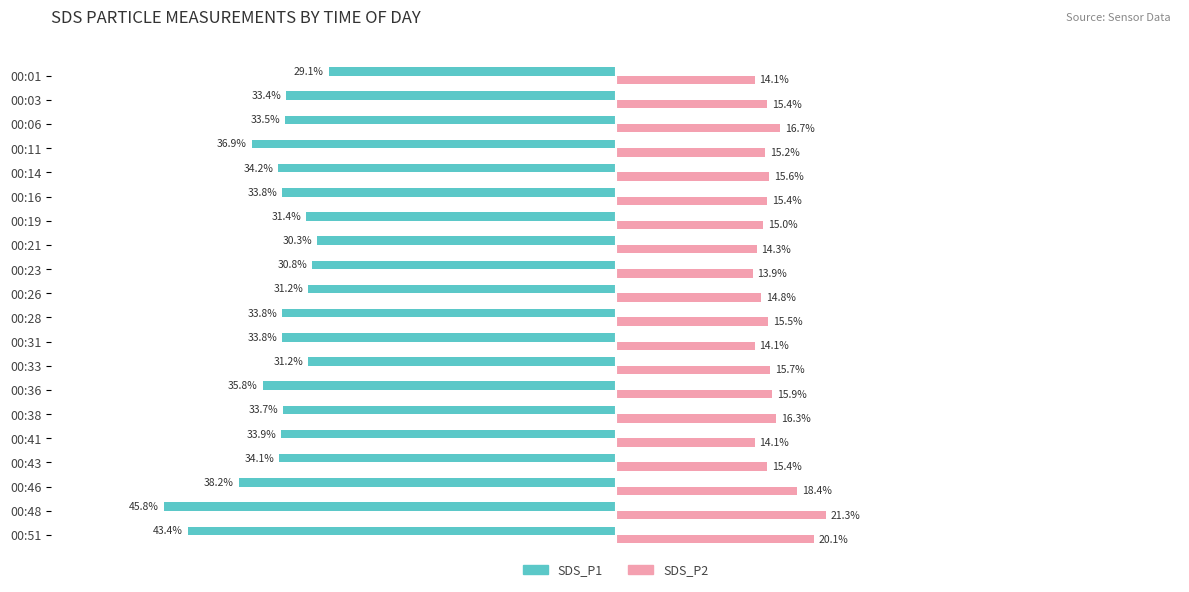

Which category has the highest value in the SDS_P2 series?

00:48